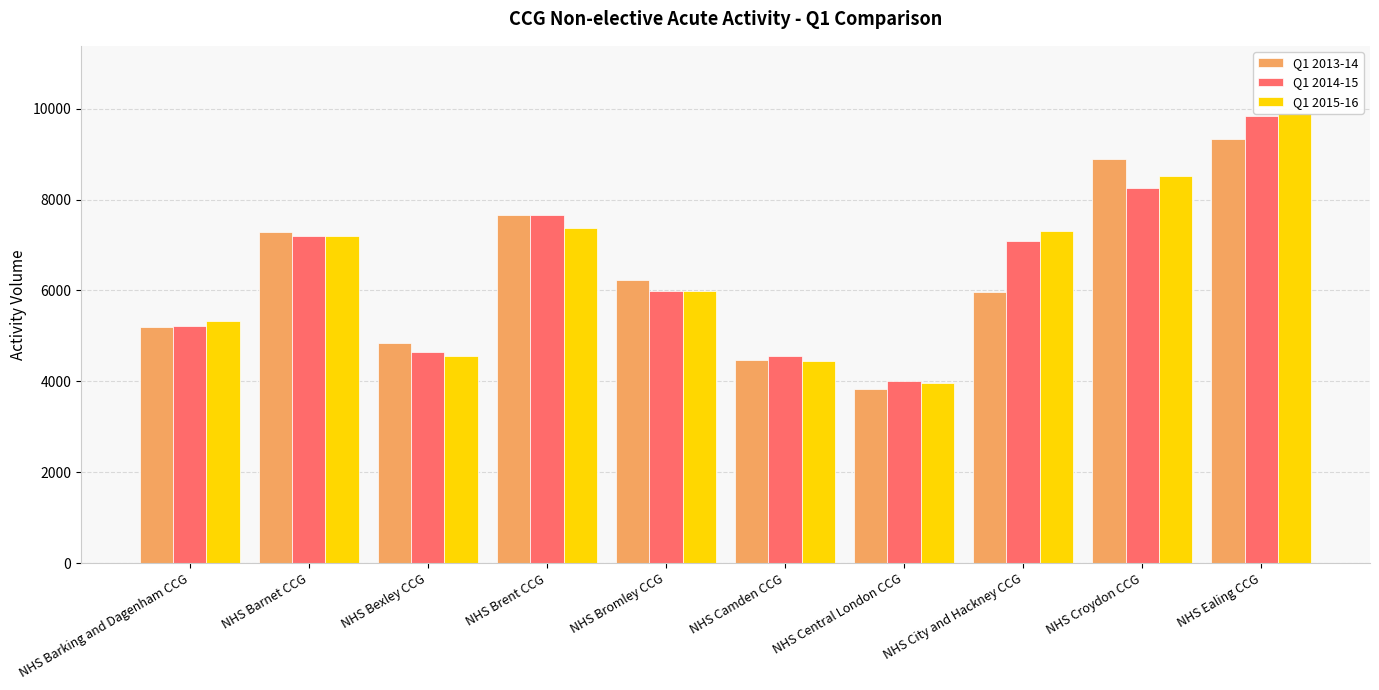

What are all the series names shown in the legend?

Q1 2013-14, Q1 2014-15, Q1 2015-16